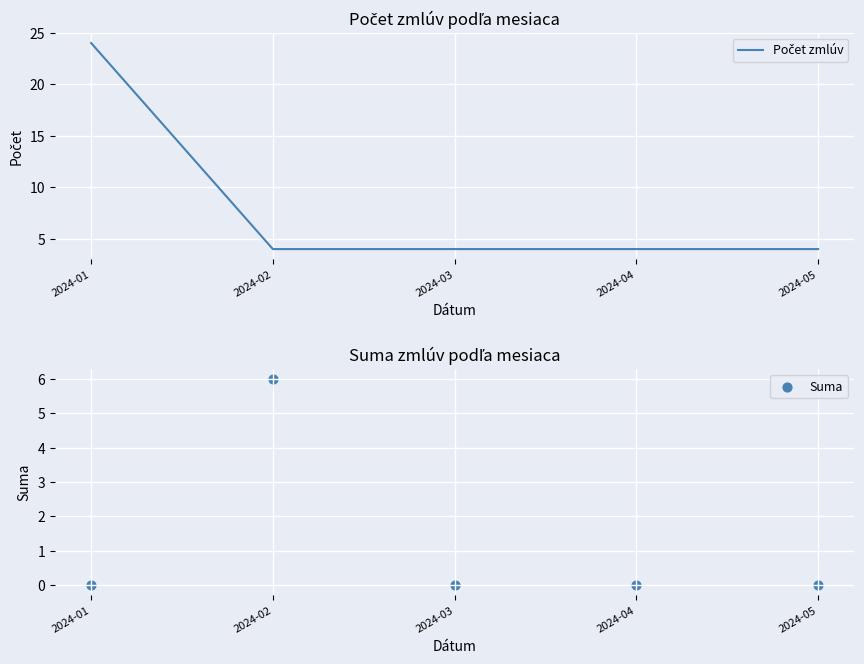

Which series reaches the minimum Y coordinate?

Suma